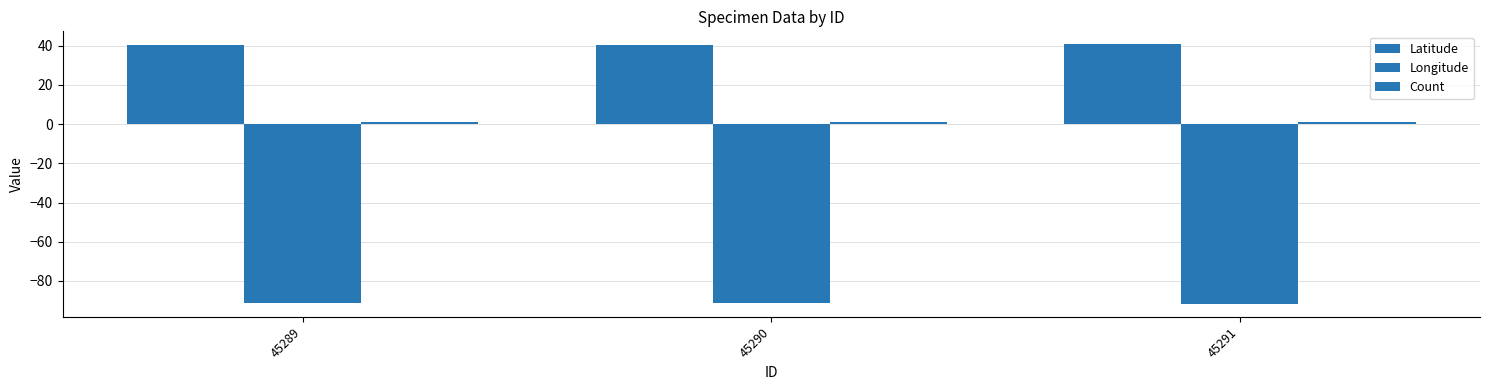

What is the difference between the Longitude values at 45289 and 45291?

0.2